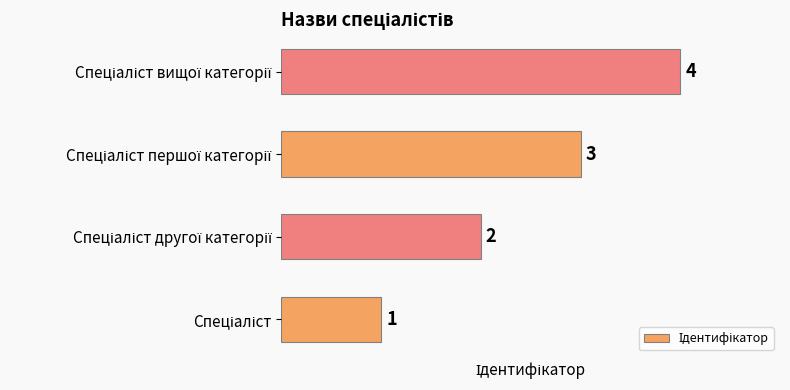

What is the difference between the maximum and minimum values?

3